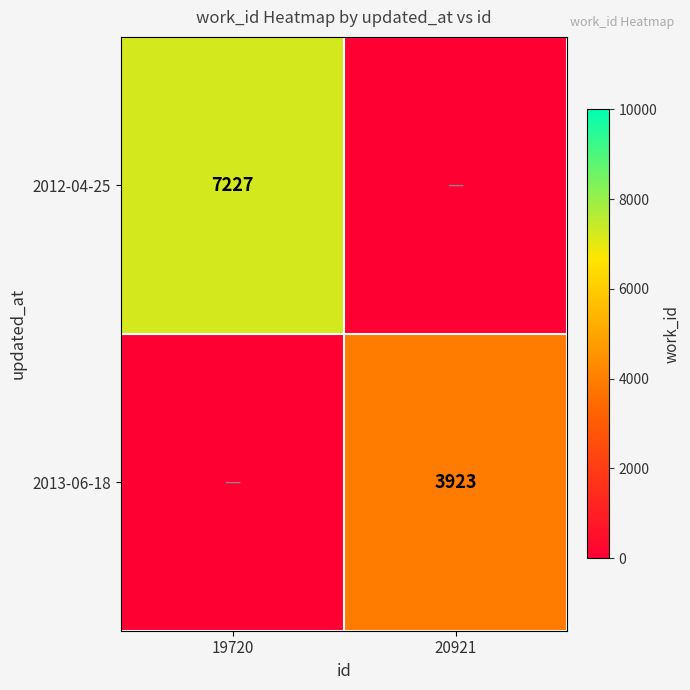

The value of 2012-04-25 at 19720 is 7227. True or false?

True